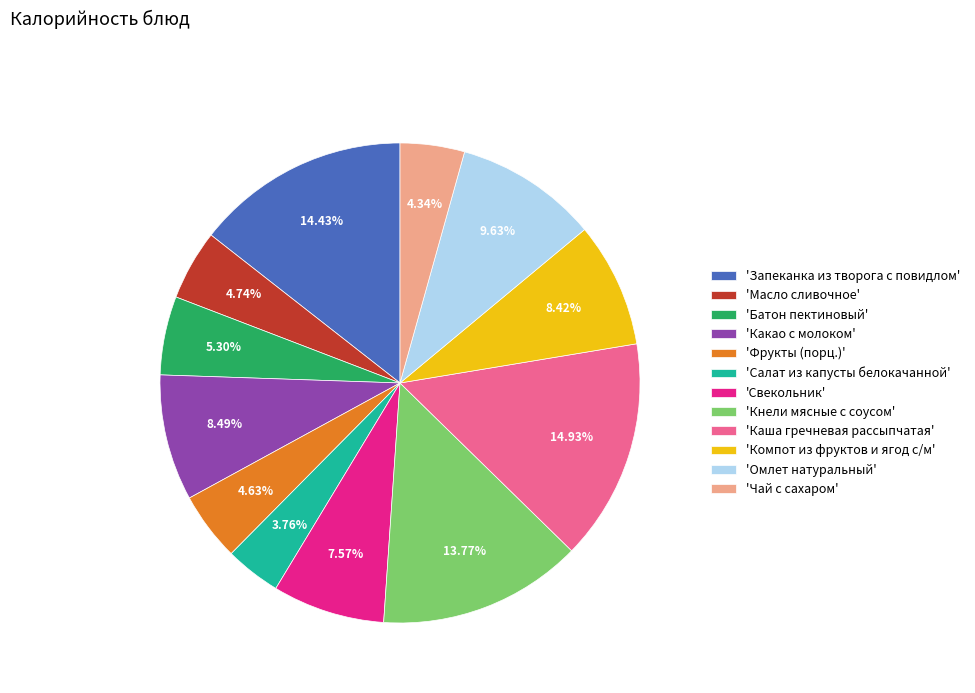

Between 'Фрукты (порц.)' and 'Кнели мясные с соусом', which is larger?

'Кнели мясные с соусом'